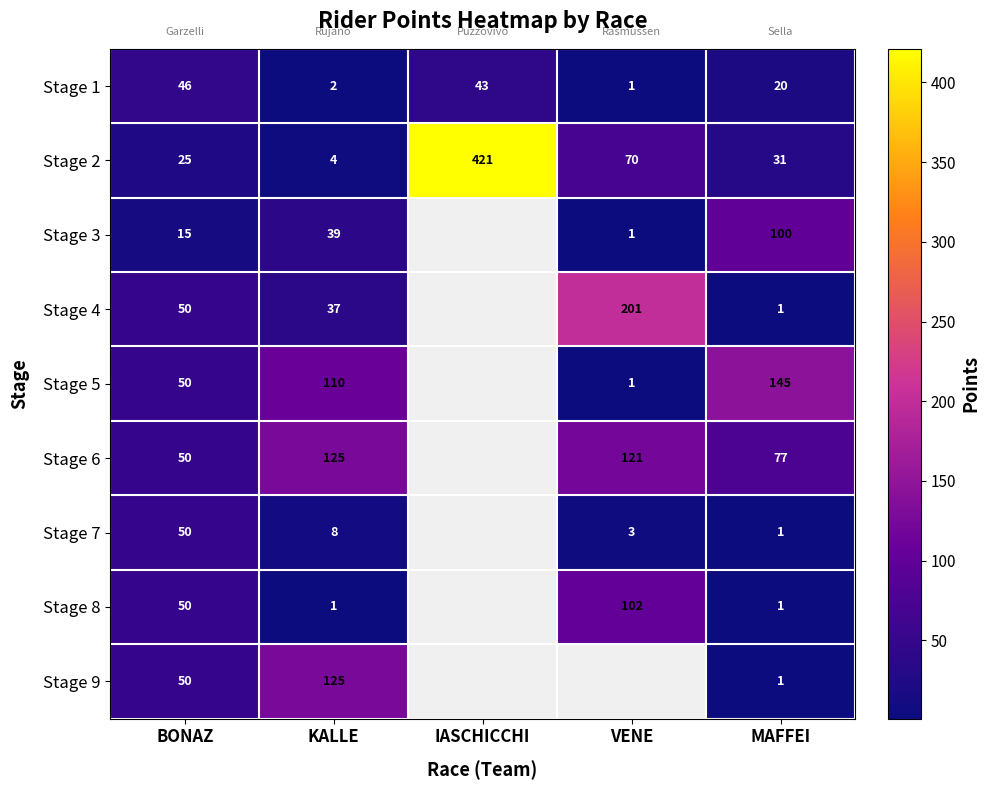

What is the difference between the Stage 5 values at KALLE and VENE?

109